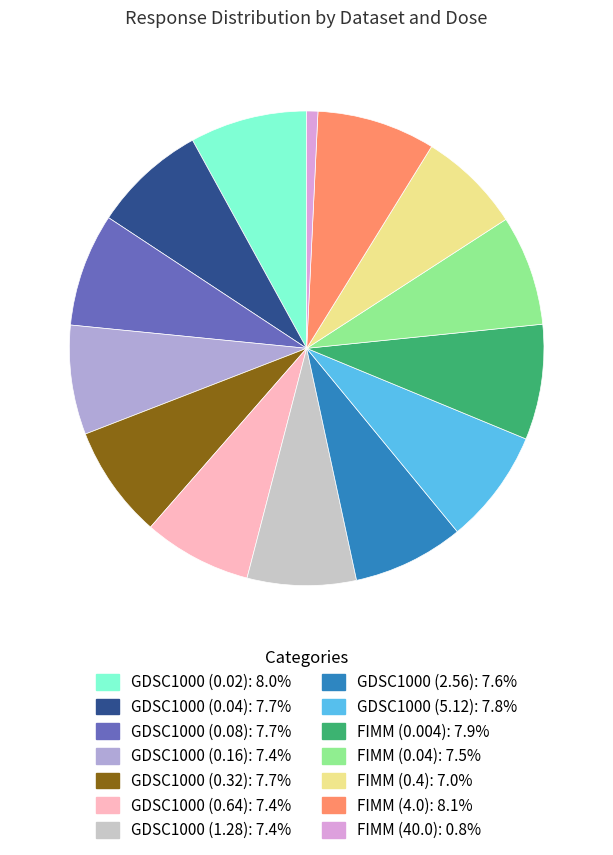

Approximately how many times larger is the value at GDSC1000 (0.16) compared to GDSC1000 (0.02)?

0.9